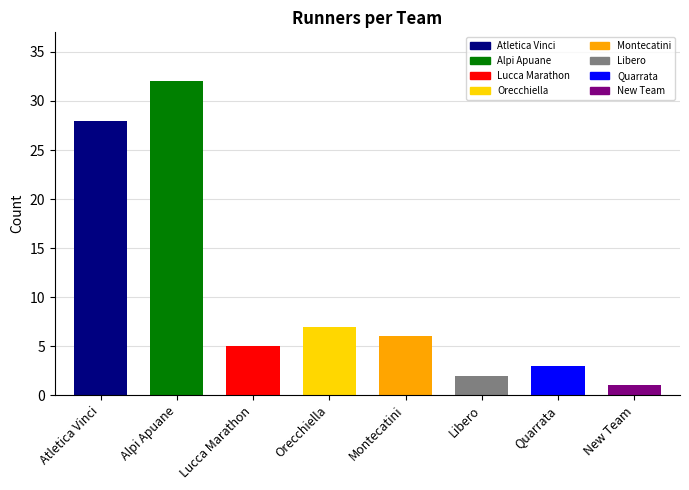

How many series are shown in this chart?

1